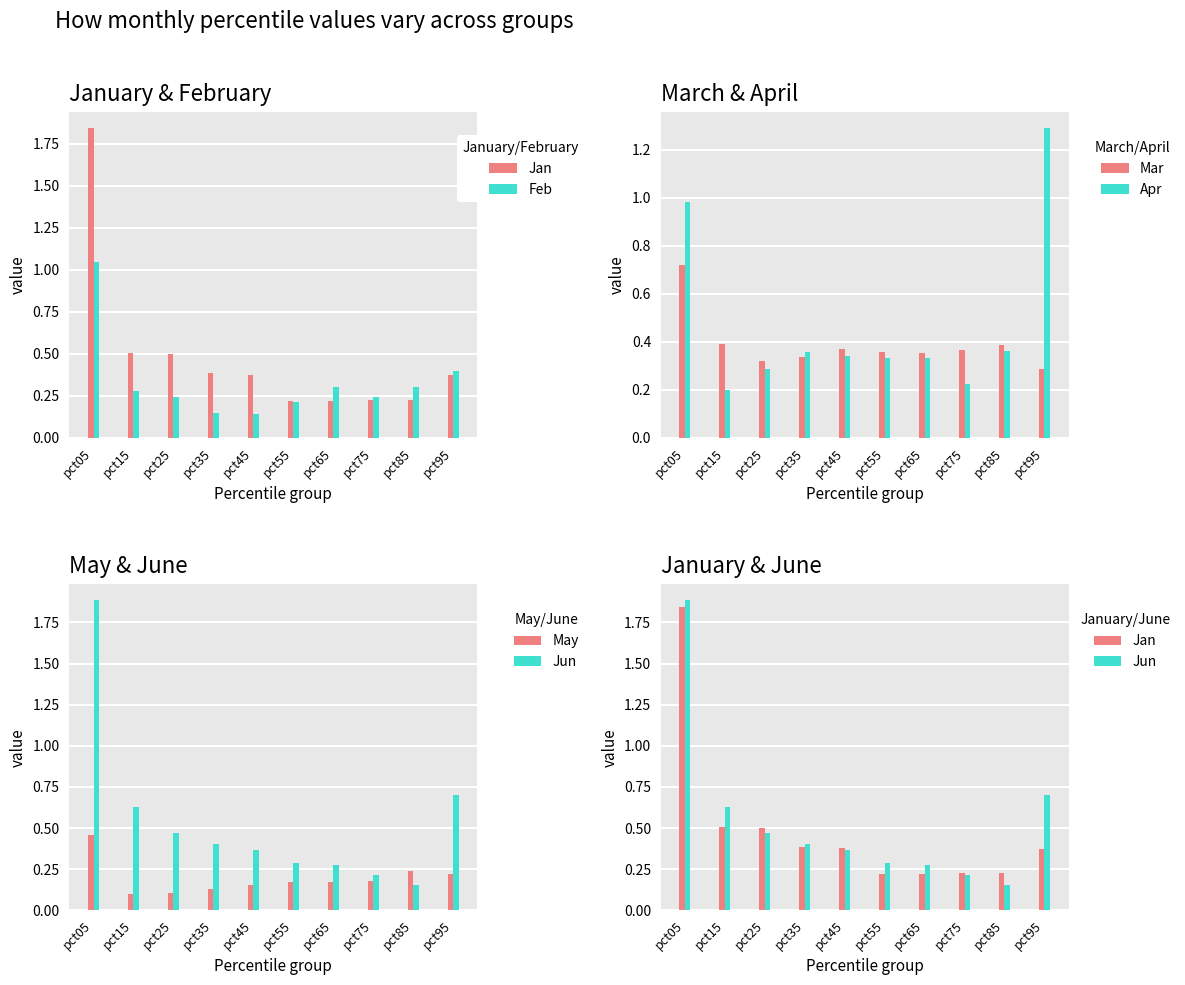

At how many categories does at least one series exceed 1?

2